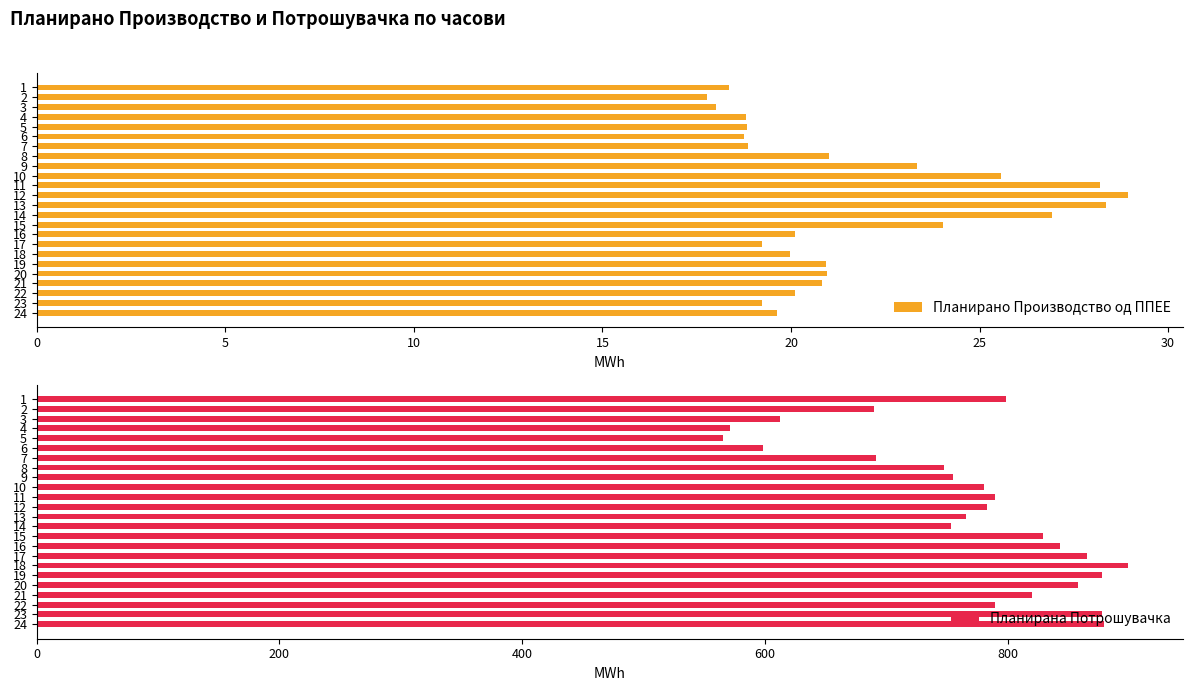

What is the minimum value for Планирано Производство од ППЕЕ?

17.8